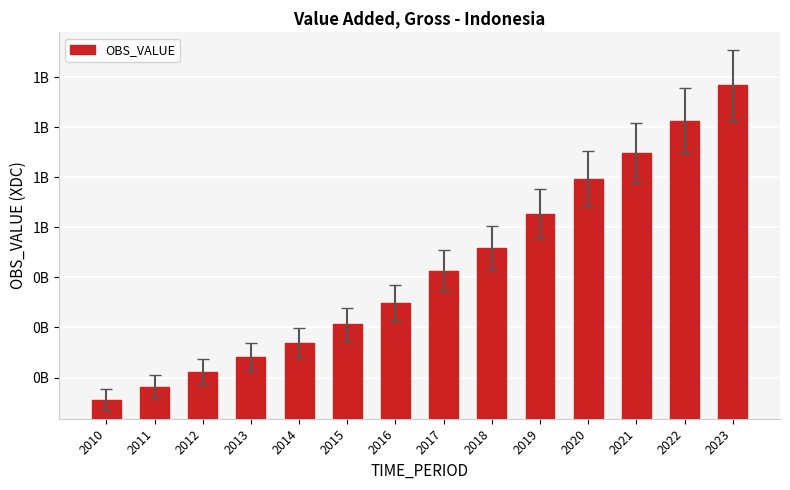

At which label does the data first exceed 513715900?

2018